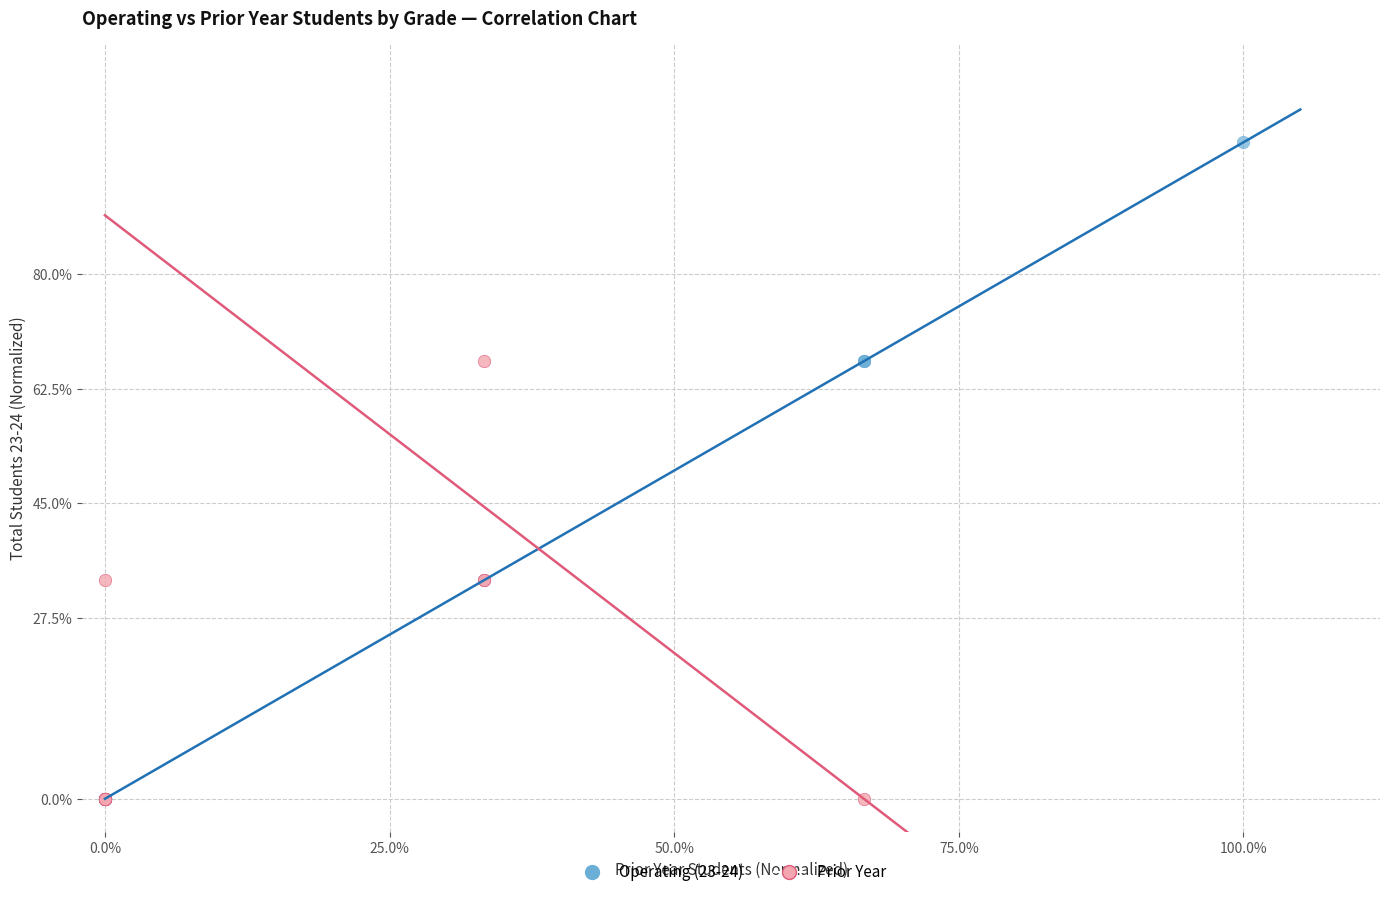

Which series contains the highest Y value?

Operating (23-24)